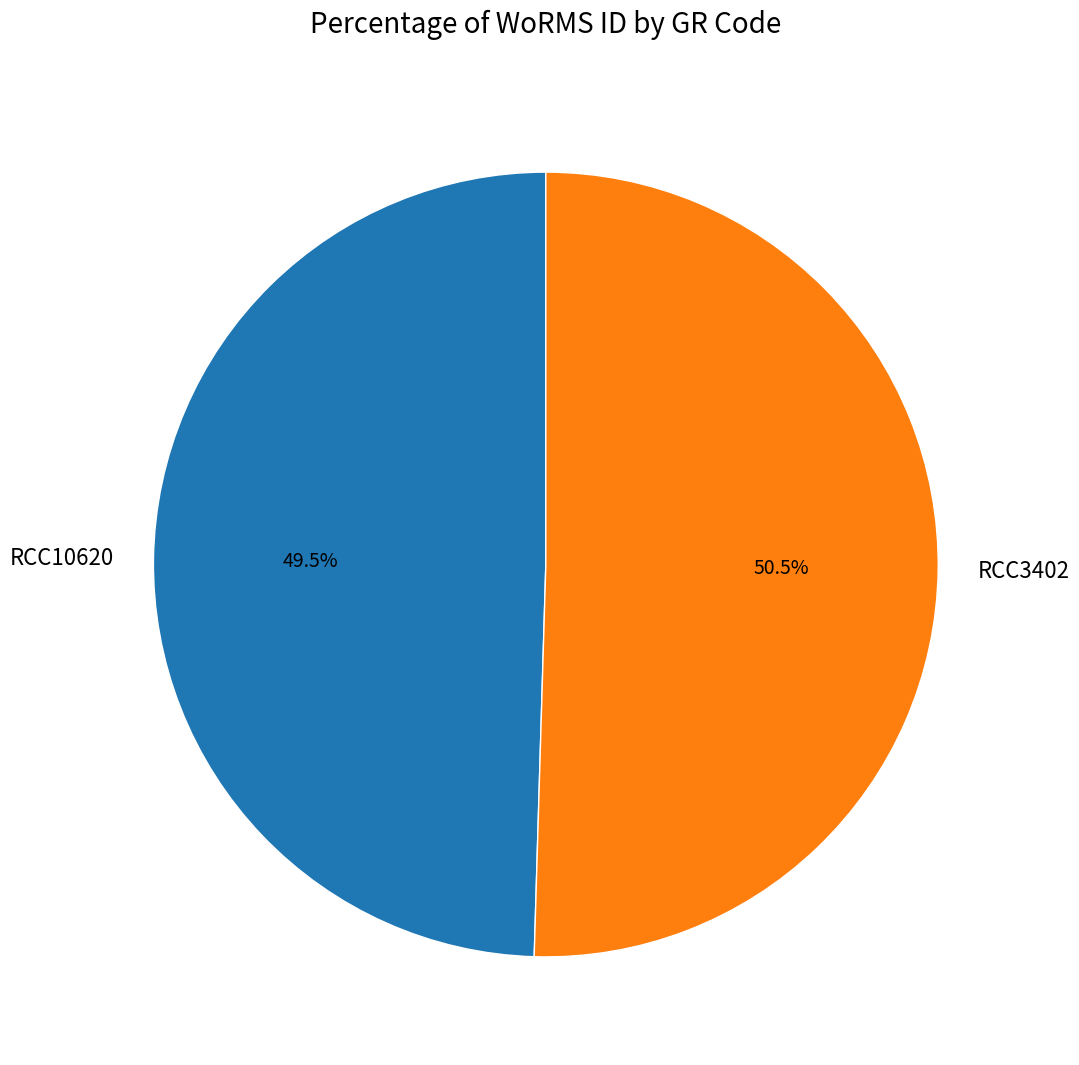

Rank the categories by value from lowest to highest.

RCC10620, RCC3402